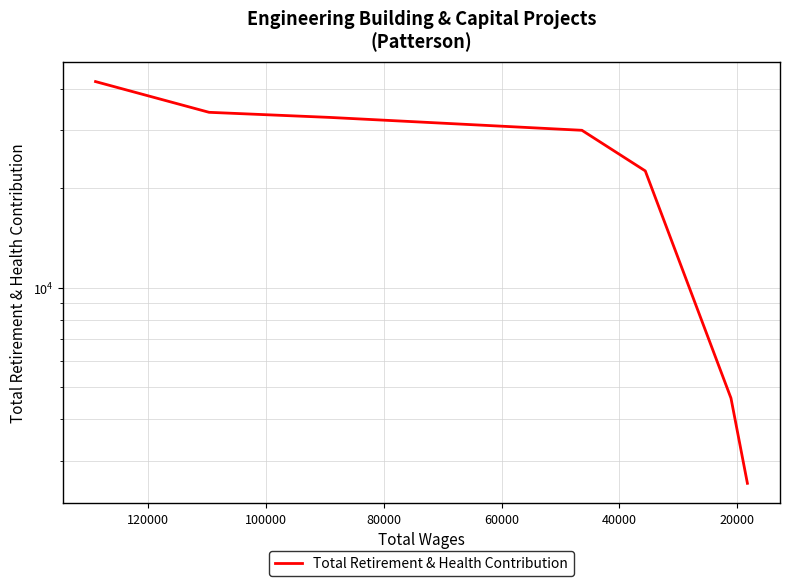

Reading left to right, list all the values displayed in this chart.

42088	33978	32796	29977	22590	4640	2563